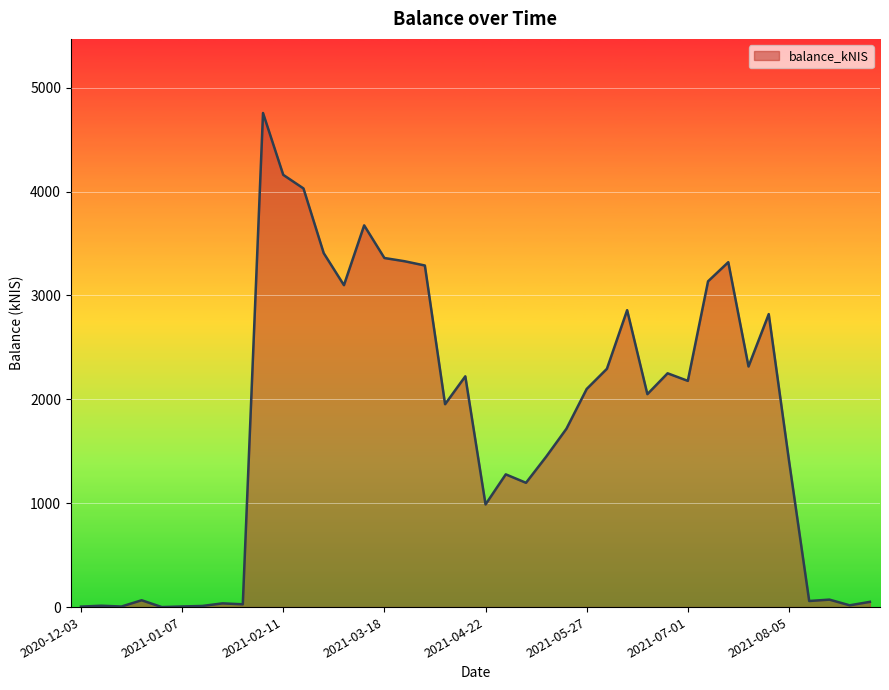

What is the difference between the maximum and minimum values?

4755.6